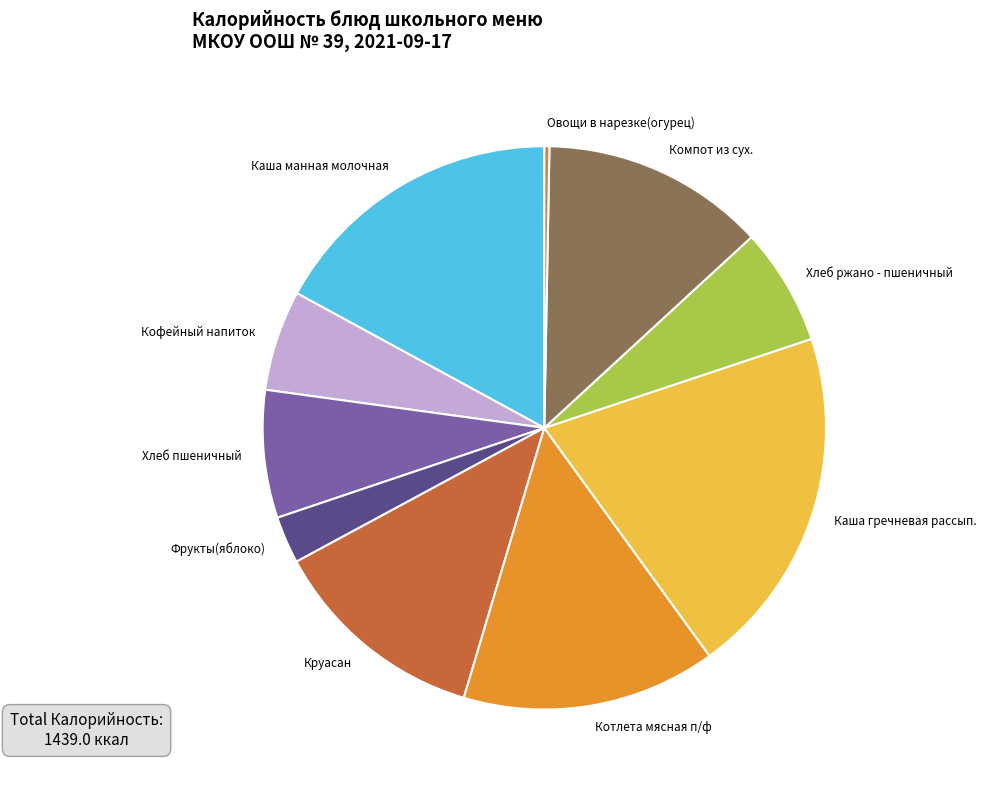

Between Компот из сух. and Хлеб пшеничный, which is larger?

Компот из сух.